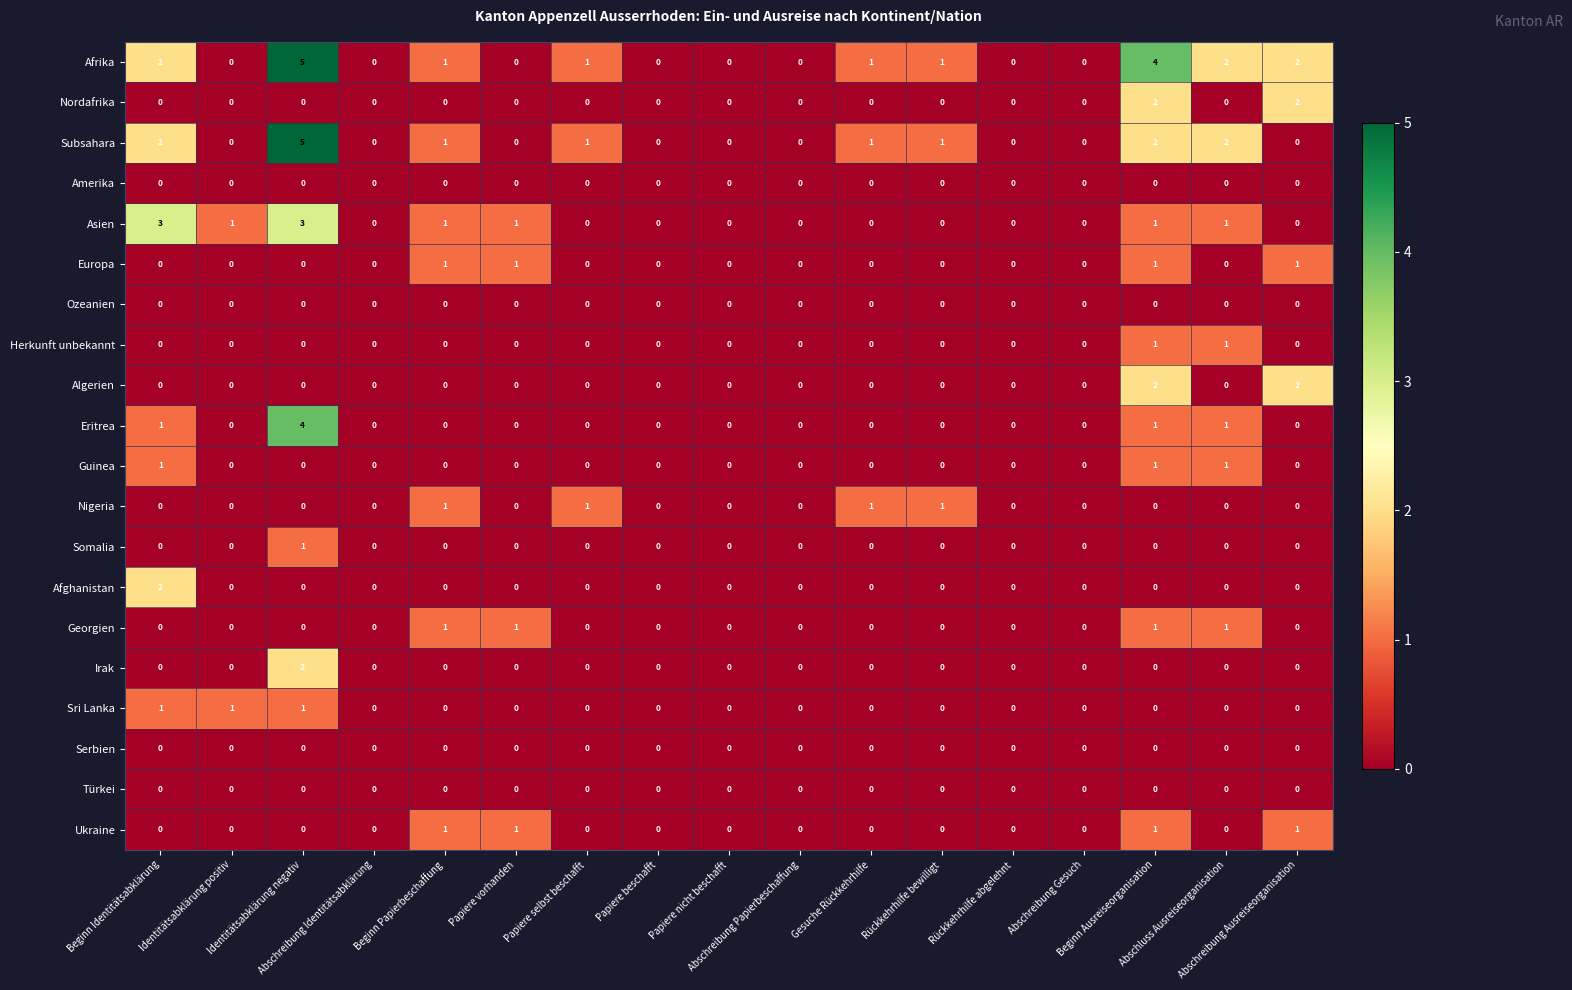

What is the difference between the maximum and second lowest values in the Eritrea series?

4